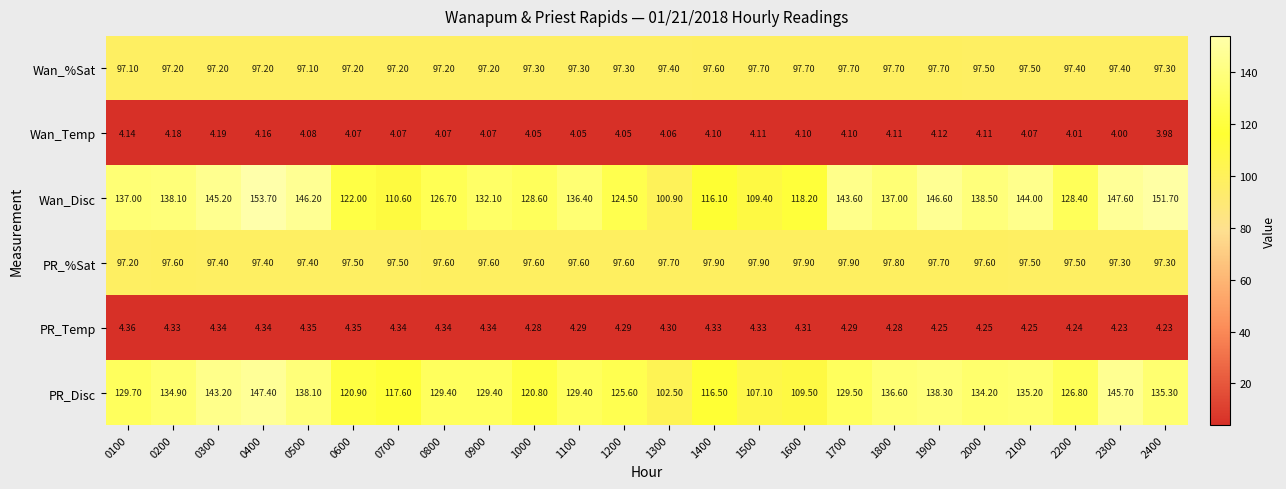

At 1000, list the series in order from smallest to largest.

Wan_Temp, PR_Temp, Wan_%Sat, PR_%Sat, PR_Disc, Wan_Disc